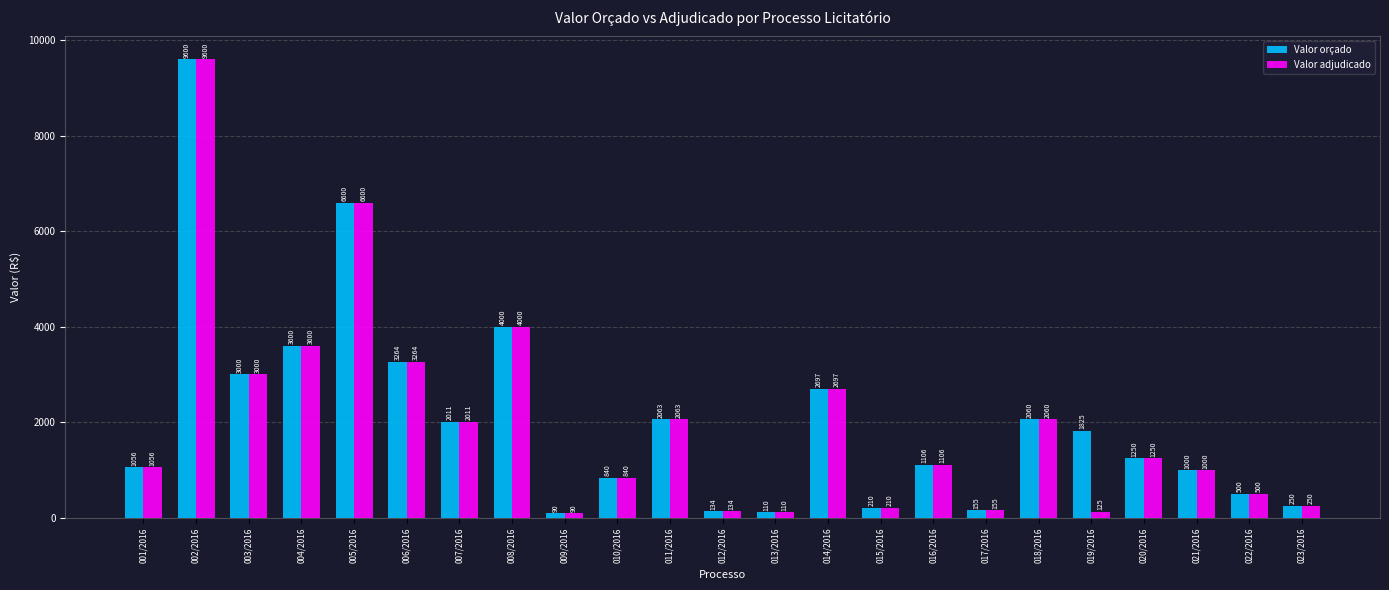

Which series changed the most between 005/2016 and 019/2016?

Valor adjudicado